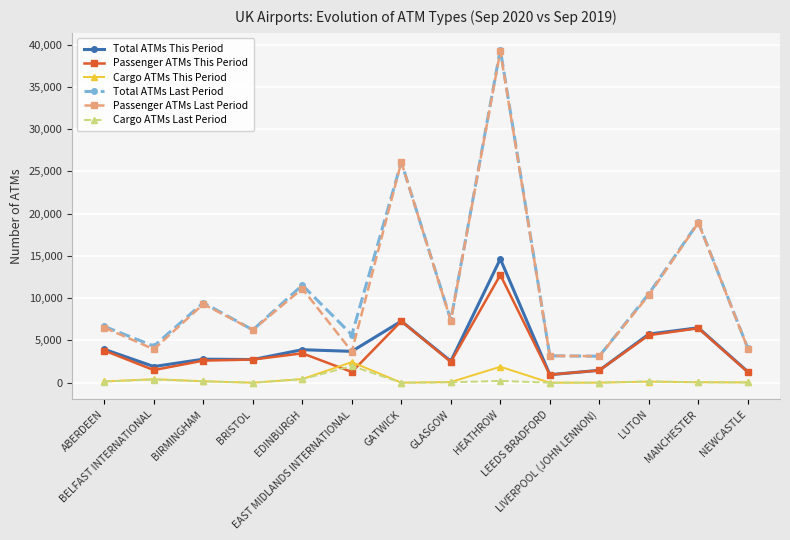

At which label does Total ATMs This Period first exceed 3710?

ABERDEEN